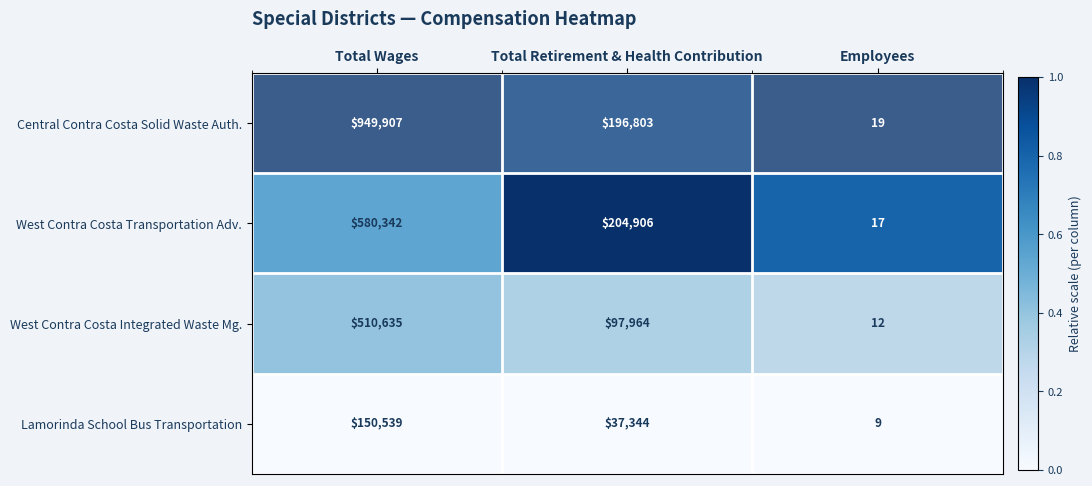

Which category has the lowest value across all series?

Employees